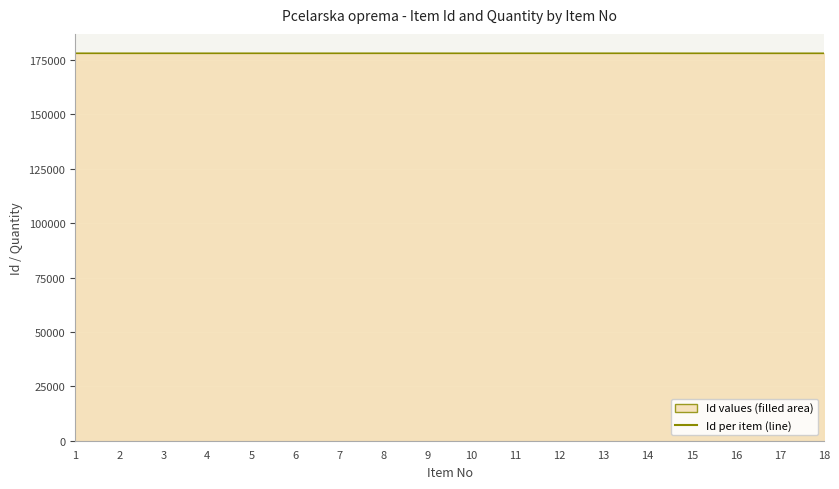

What is the value of the 15th point from the left?

178046